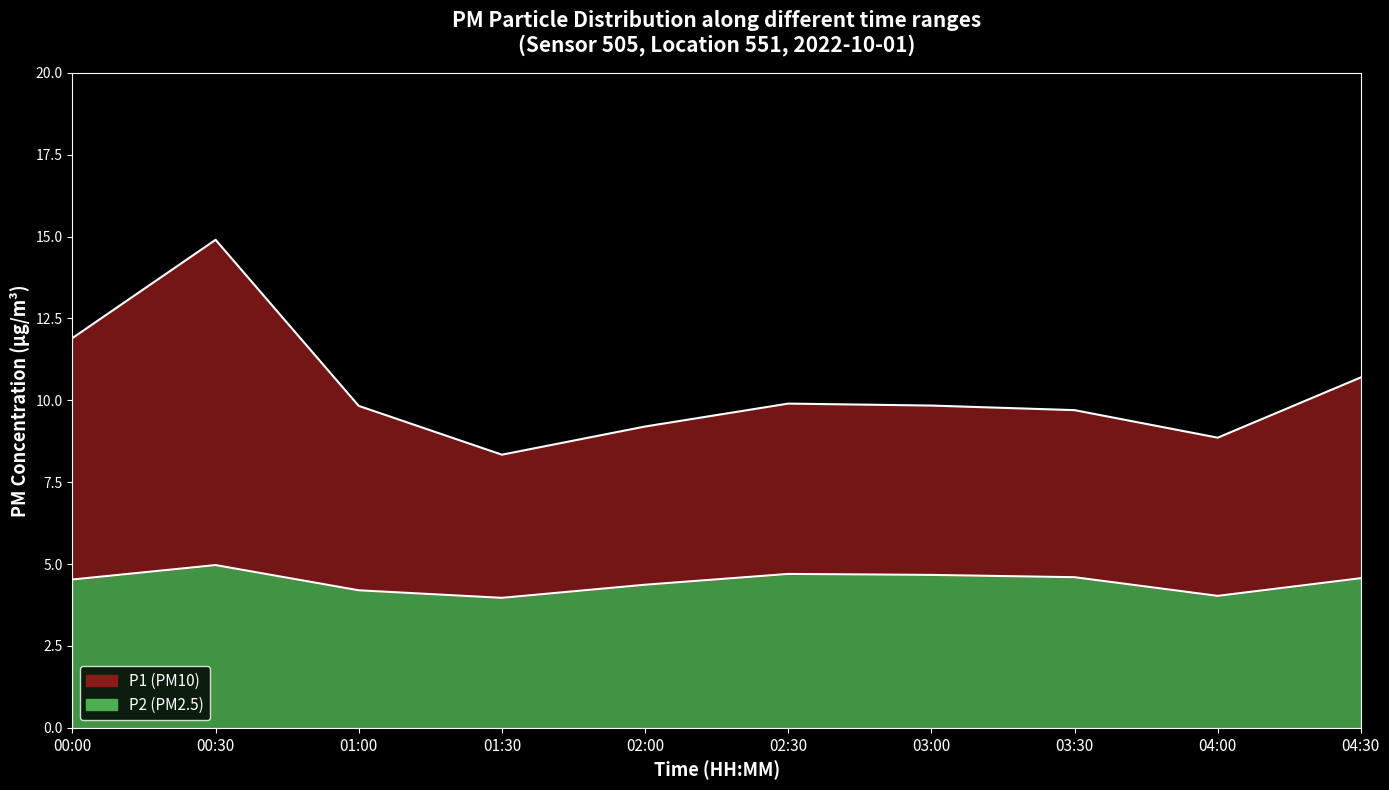

How many lines are shown in the chart?

2